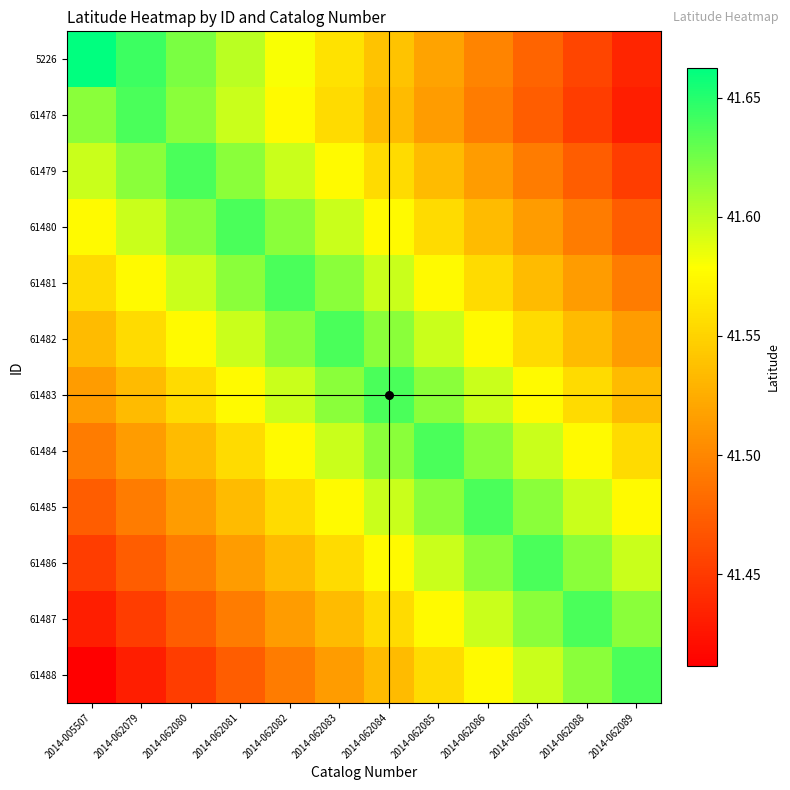

Which series has the widest spread of values?

5226